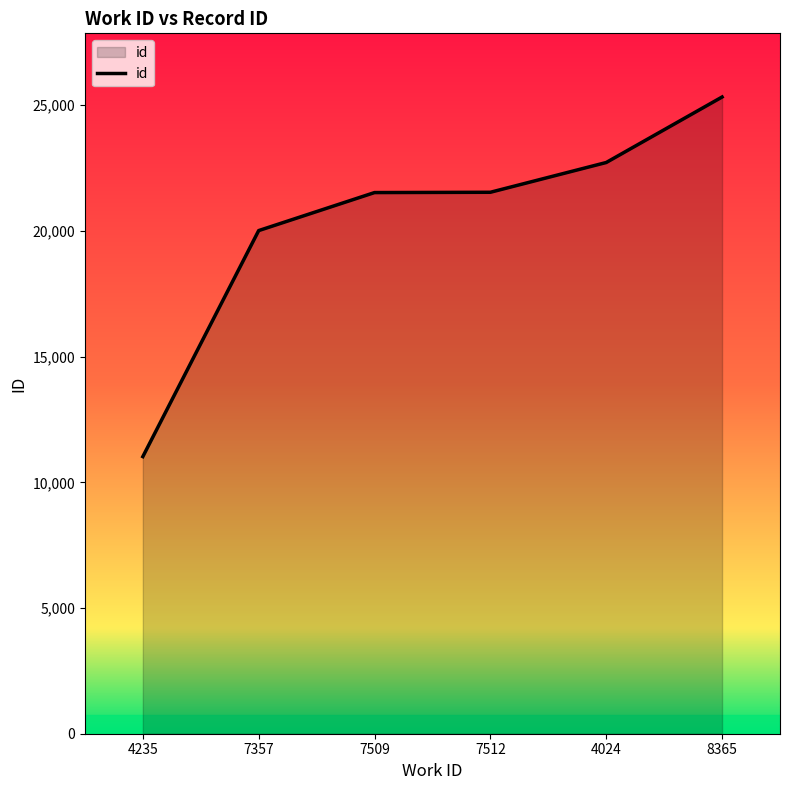

True or false: the data has more than 1 interior local peaks.

False